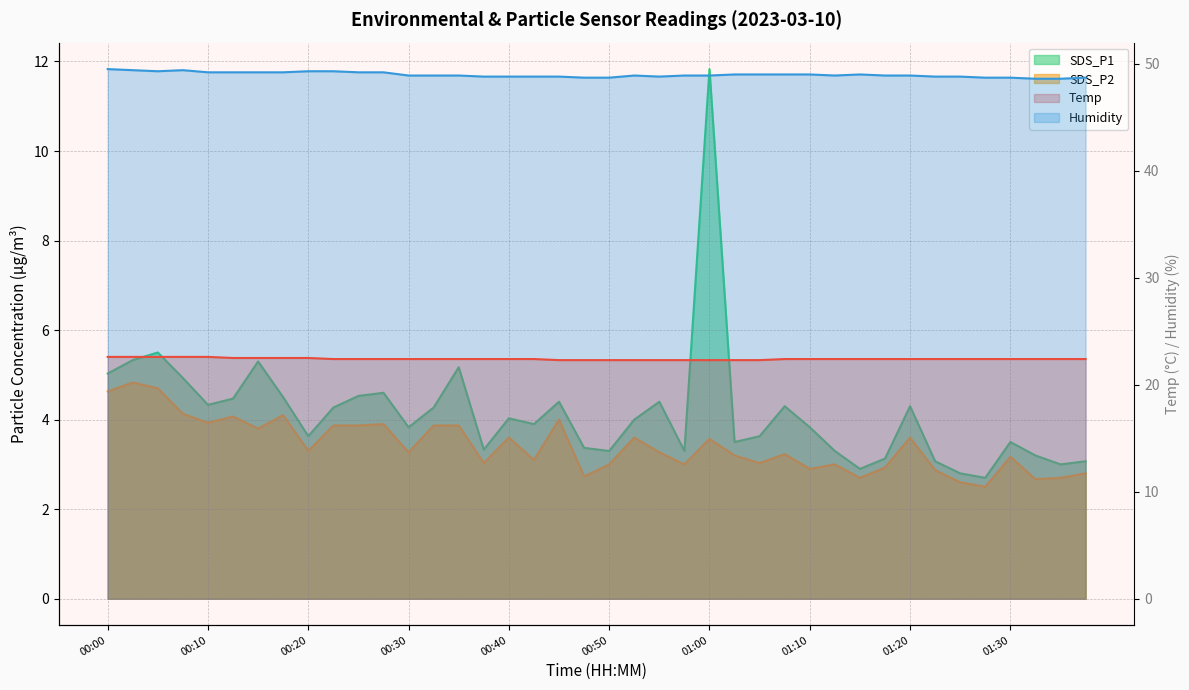

The SDS_P2 series shows 3.3 at 00:20. True or false?

True